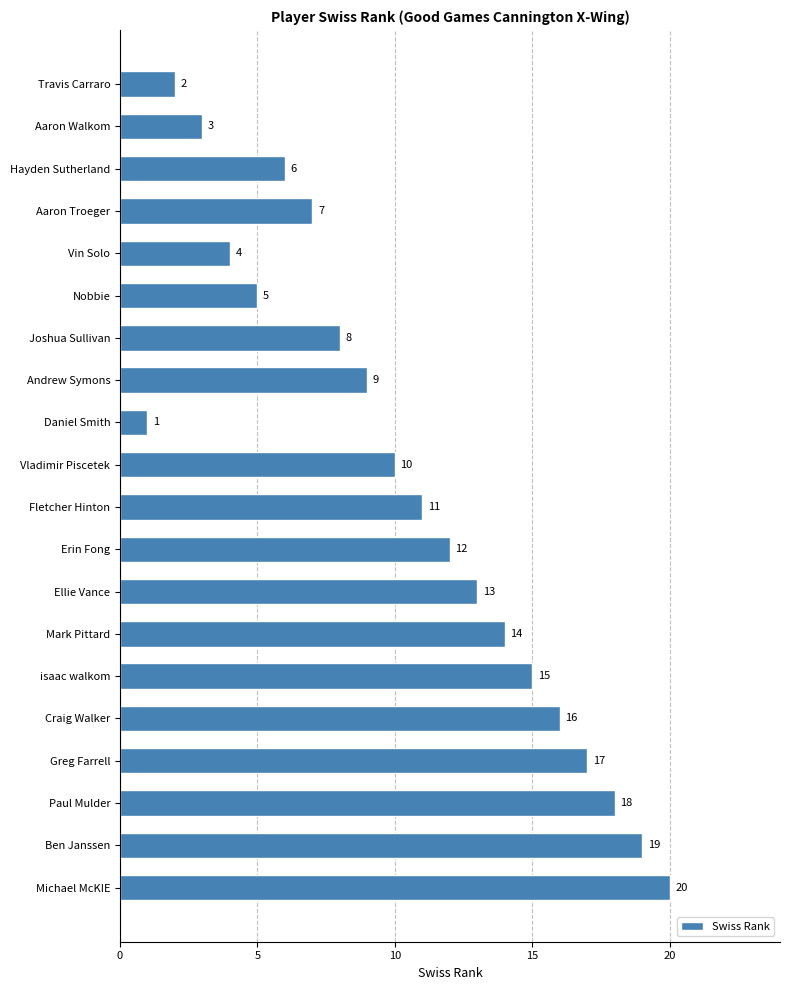

What is the smallest value displayed?

1